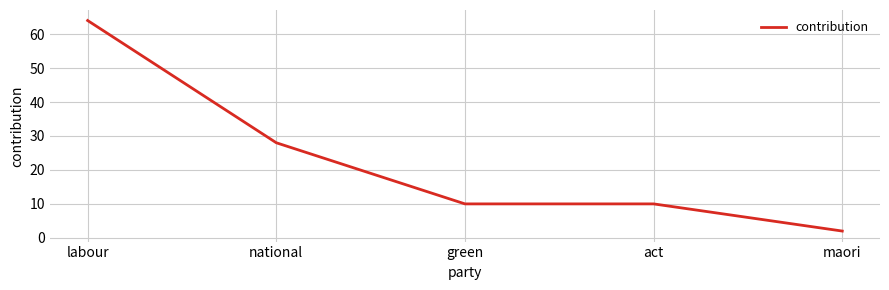

What position from the left is maori?

5